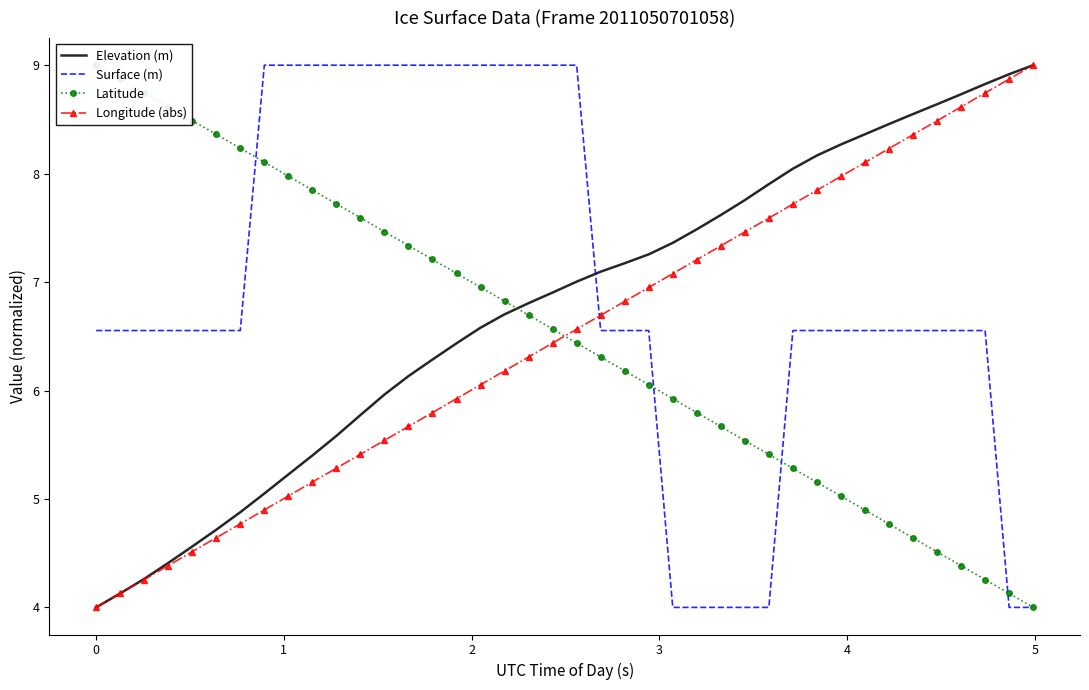

Does the chart have visible grid lines?

No